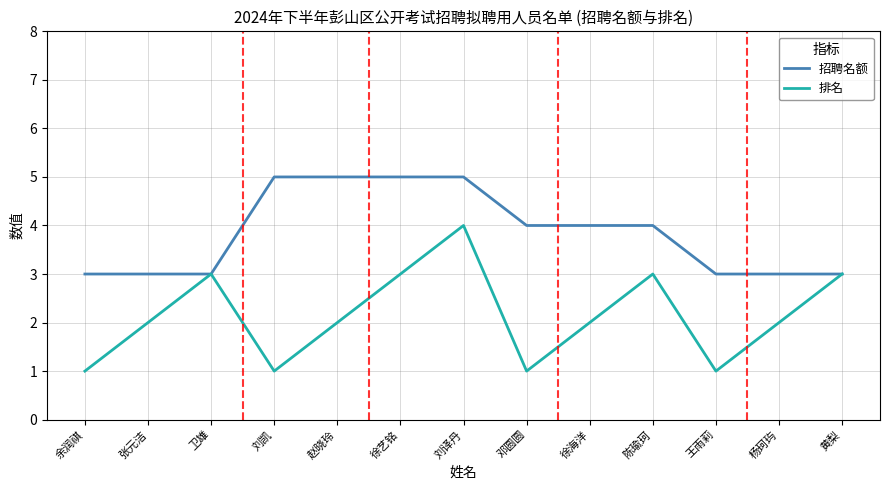

List the series in order of their overall mean, highest first.

招聘名额, 排名